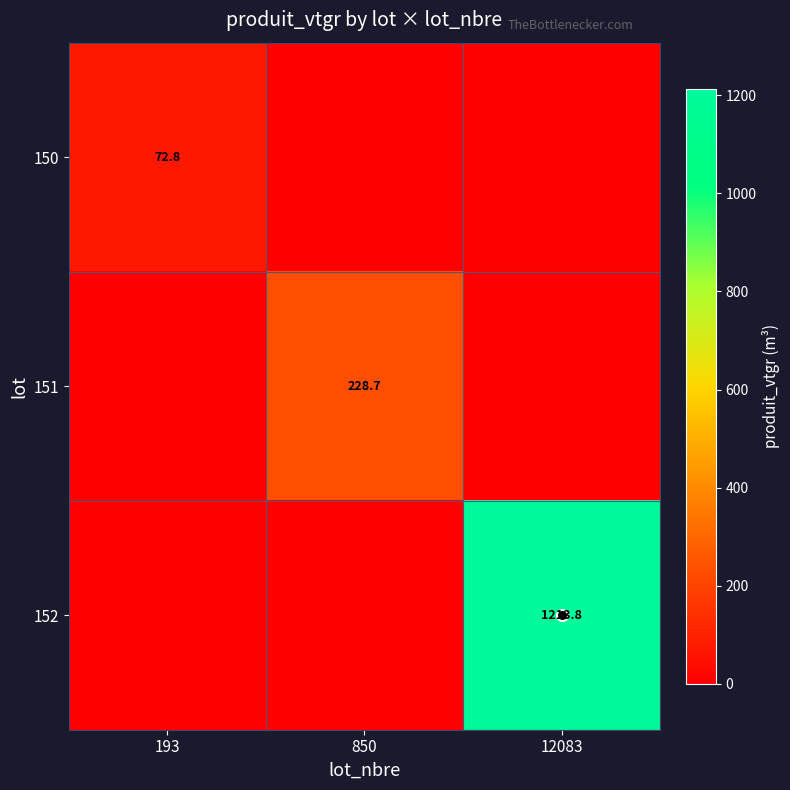

At 193, list the series in order from smallest to largest.

151, 152, 150